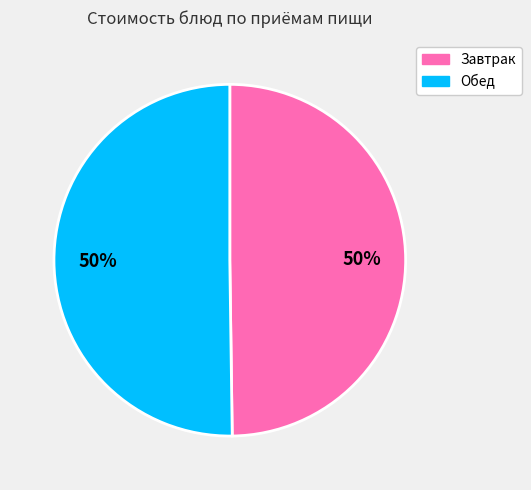

To the nearest percent, what is the average slice percentage?

50%